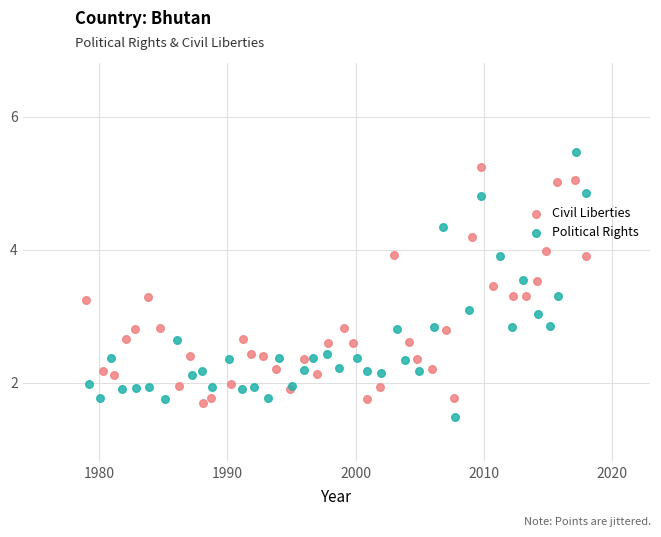

Which series reaches the maximum Y coordinate?

Political Rights